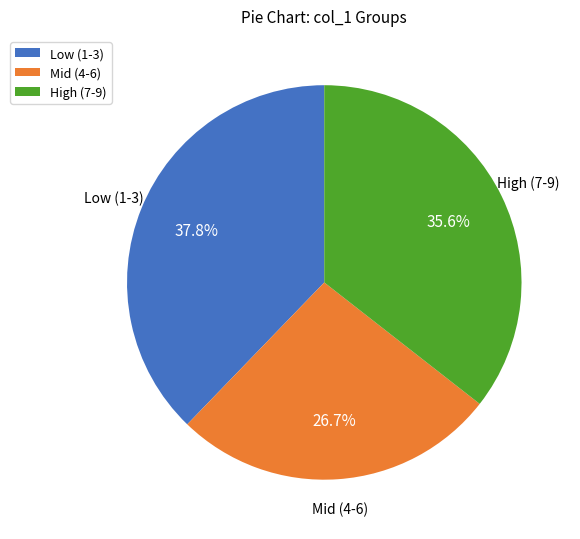

Which category has the smallest portion of the pie?

Mid (4-6)